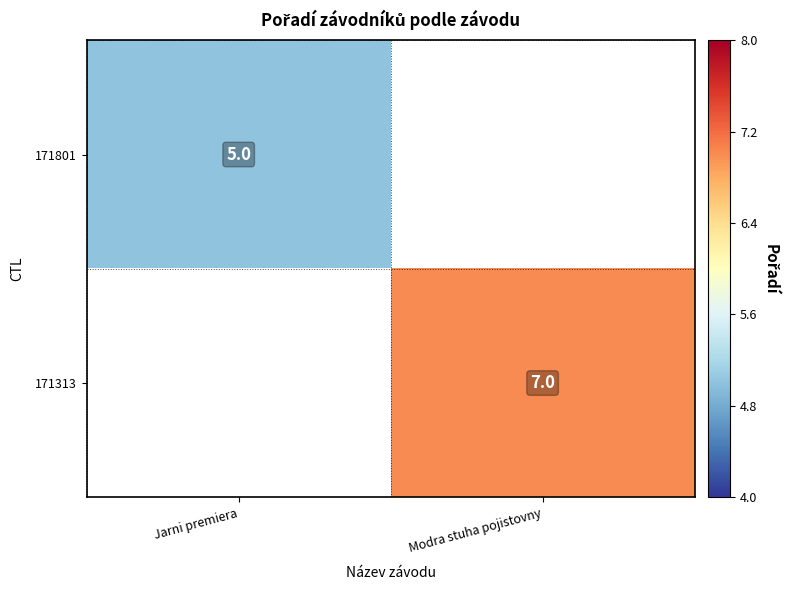

Is it true that 171313 equals 3 at Modra stuha pojistovny?

False